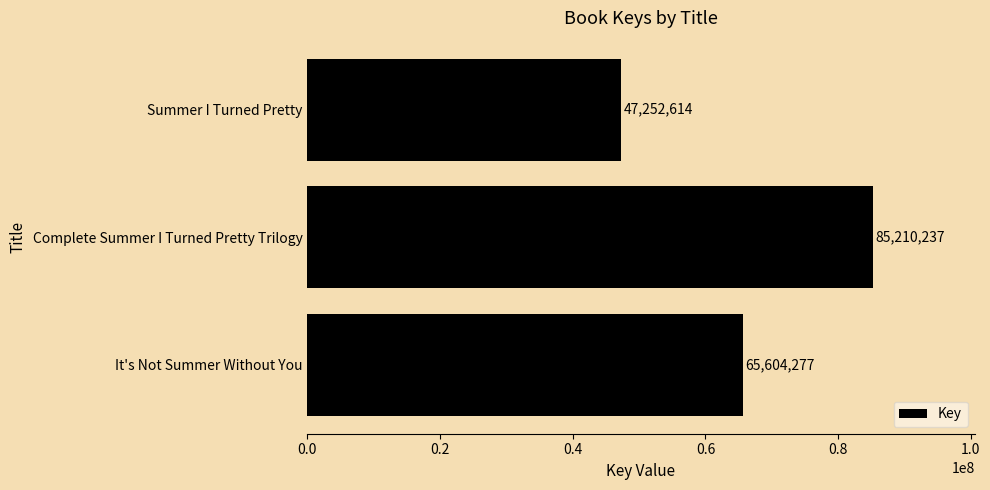

Reading bottom to top, transcribe all the data shown in this chart.

65604277	85210237	47252614